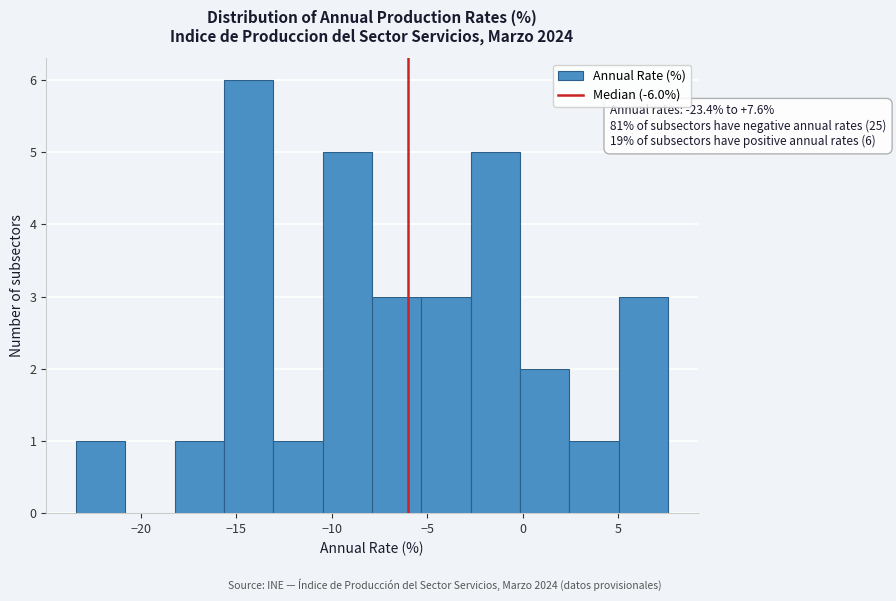

Over which range of the x-axis is the bar tallest?

-15.5 to -13.0